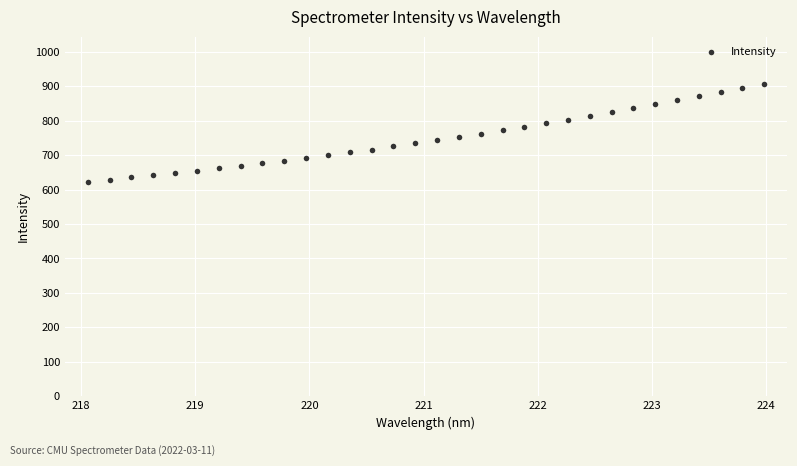

What is the range of Y values (max minus min)?

284.3